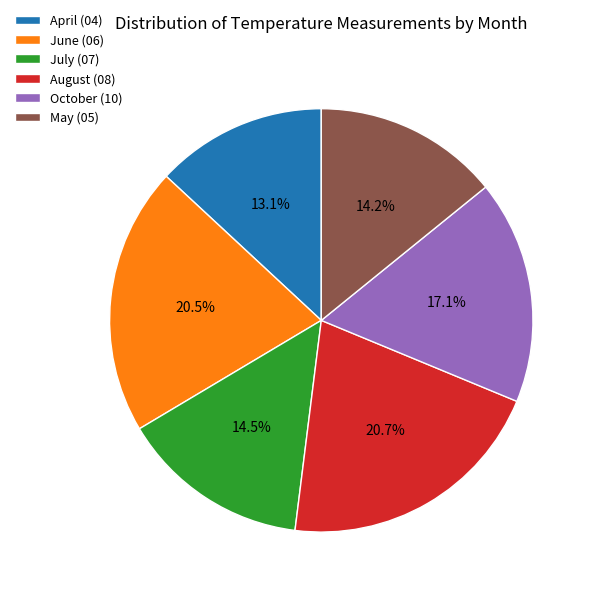

Which has a higher value, October (10) or July (07)?

October (10)